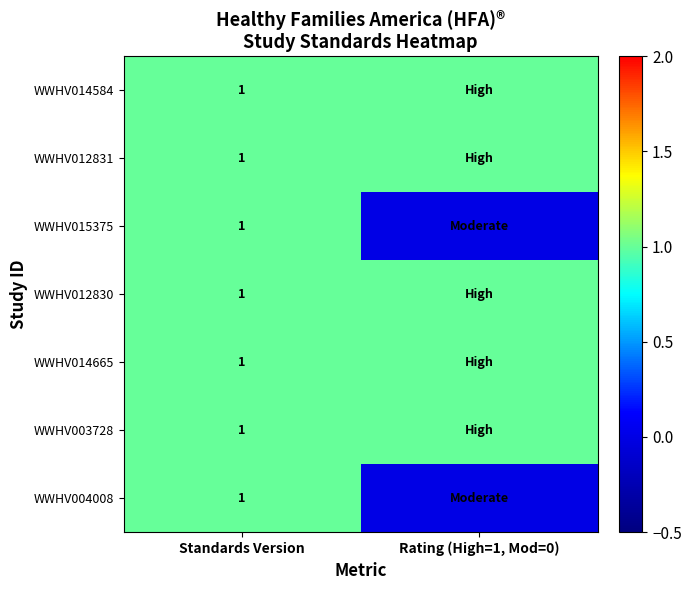

Is it true that WWHV004008 equals 0 at Standards Version?

False